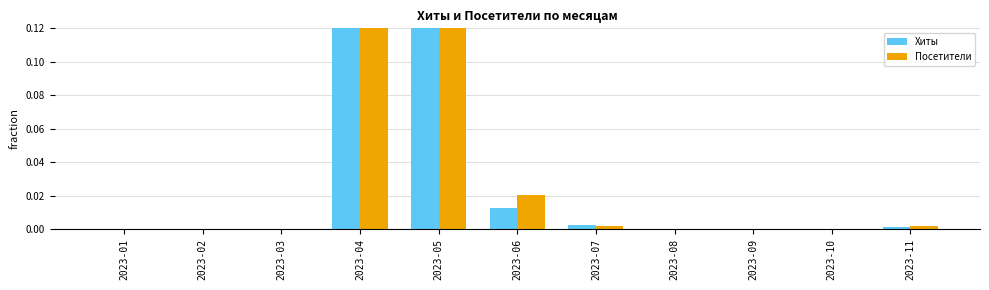

What are all the series names shown in the legend?

Хиты, Посетители